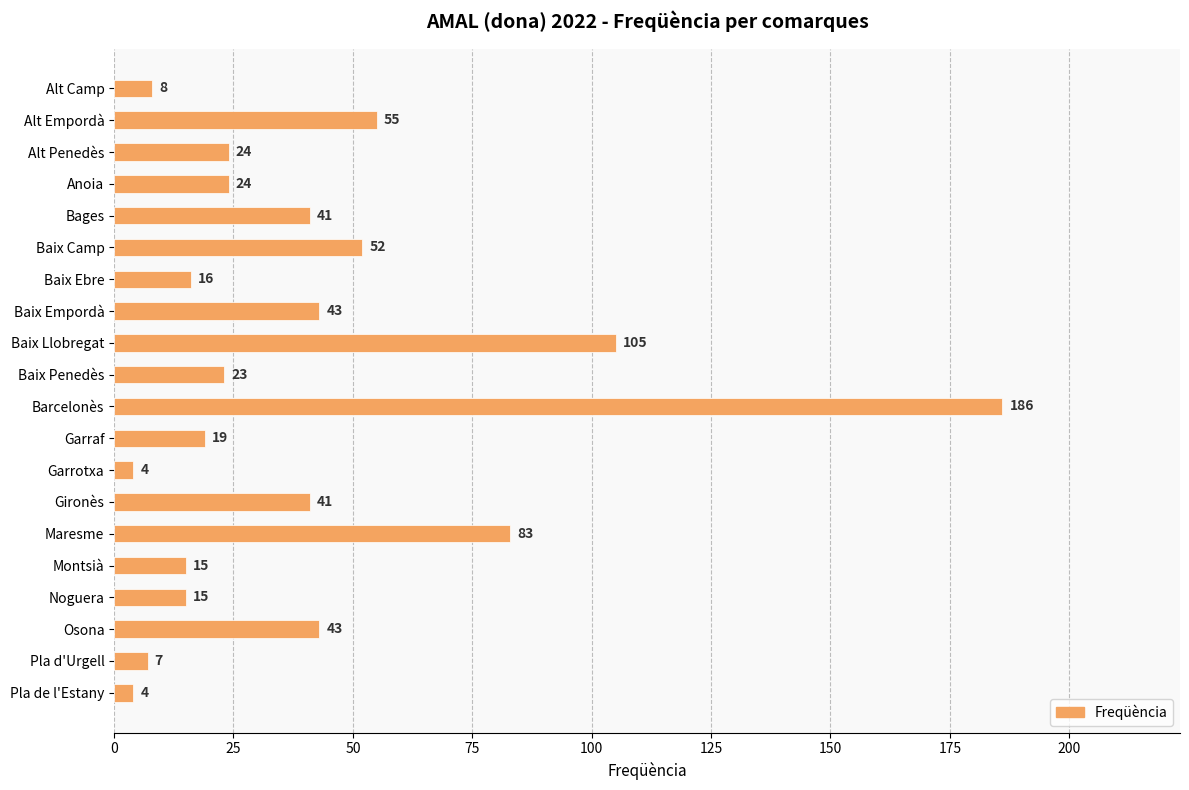

What is the difference between the values at Baix Llobregat and Barcelonès?

81